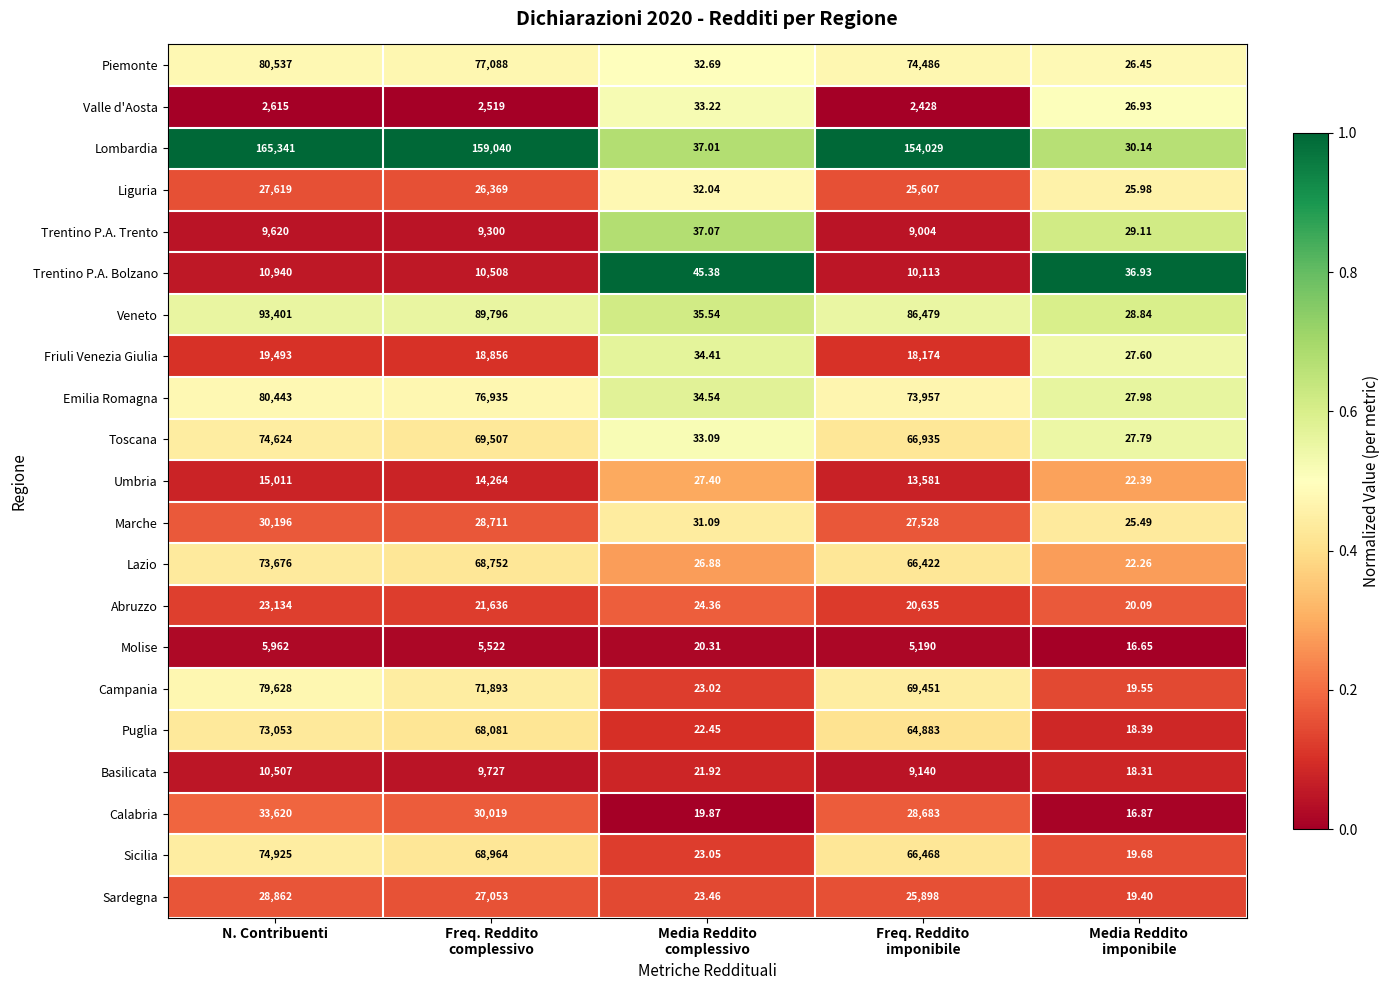

Which series has the widest spread of values?

Lombardia